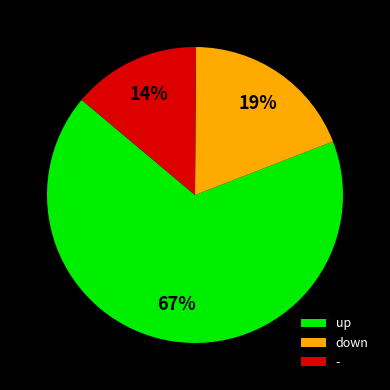

What is the majority slice?

up